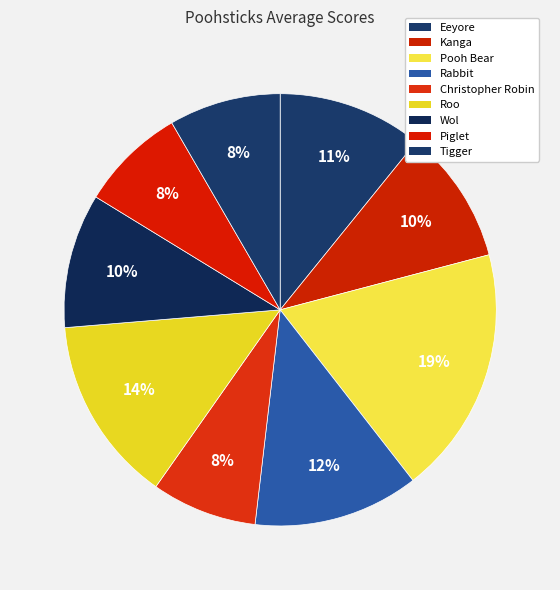

Is it true that Pooh Bear is 32% of the pie?

False